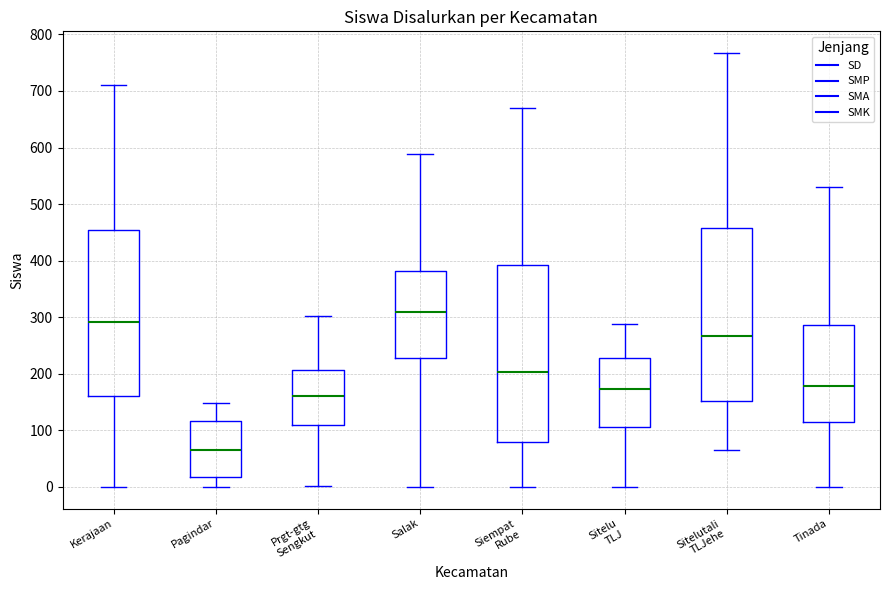

Reading left to right, transcribe this box plot: for each box, give where its median line is, the range the box spans, and where its two whiskers end, as read against the y-axis. The values are not printed on the chart, so give them approximately, as read against the axis.

Kerajaan: median 290, box 160 to 450, whiskers 0 to 710
Pagindar: median 60, box 20 to 120, whiskers 0 to 150
Prgt-gtg Sengkut: median 160, box 110 to 210, whiskers 0 to 300
Salak: median 310, box 230 to 380, whiskers 0 to 590
Siempat Rube: median 200, box 80 to 390, whiskers 0 to 670
Sitelu TLJ: median 170, box 110 to 230, whiskers 0 to 290
Sitelutali TLJehe: median 270, box 150 to 460, whiskers 70 to 770
Tinada: median 180, box 120 to 290, whiskers 0 to 530